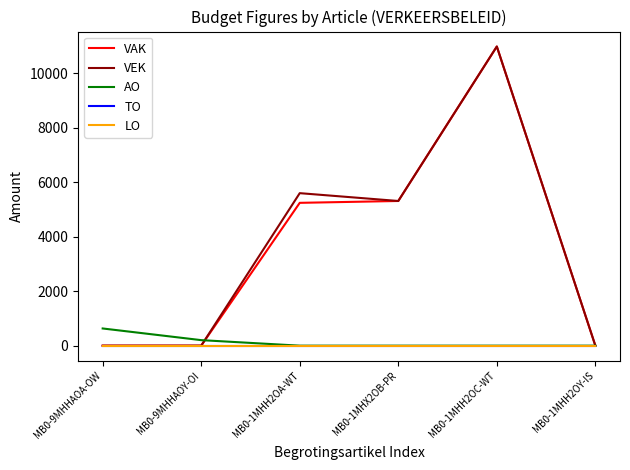

Rank the categories by AO value from highest to lowest.

MB0-9MHHAOA-OW, MB0-9MHHAOY-OI, MB0-1MHH2OA-WT, MB0-1MHX2OB-PR, MB0-1MHH2OC-WT, MB0-1MHH2OY-IS